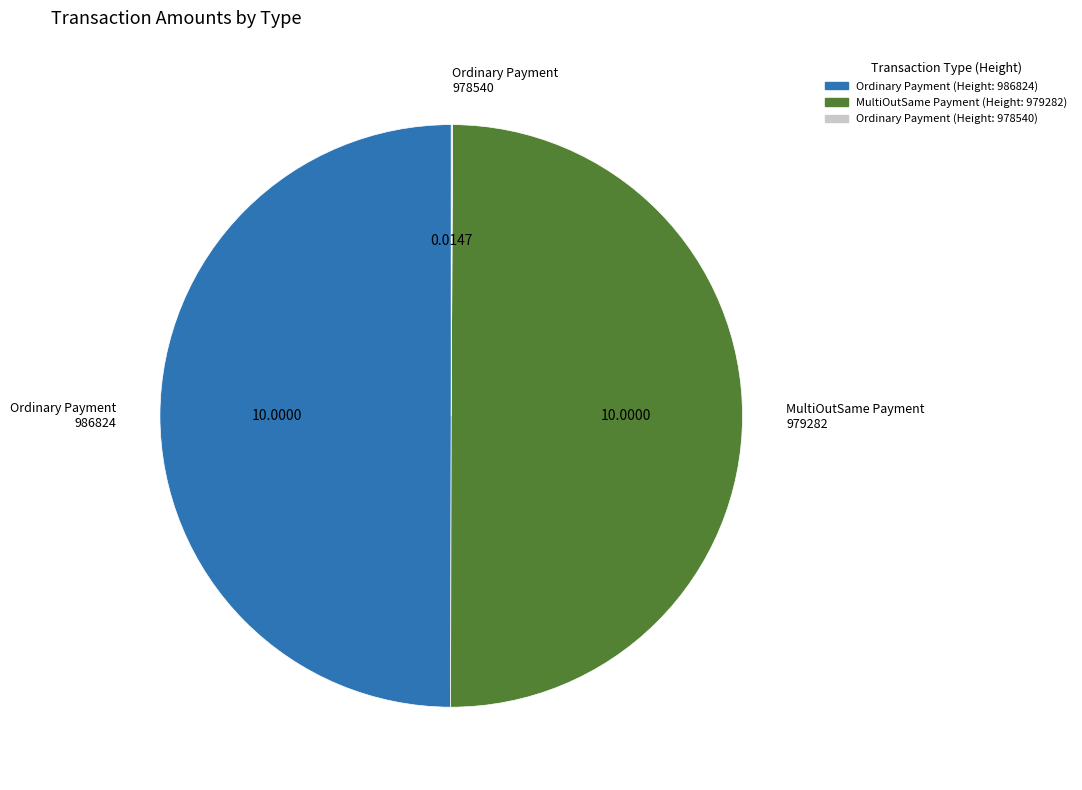

What is the ratio of the value at MultiOutSame Payment (Height: 979282) to the value at Ordinary Payment (Height: 986824)?

1.0